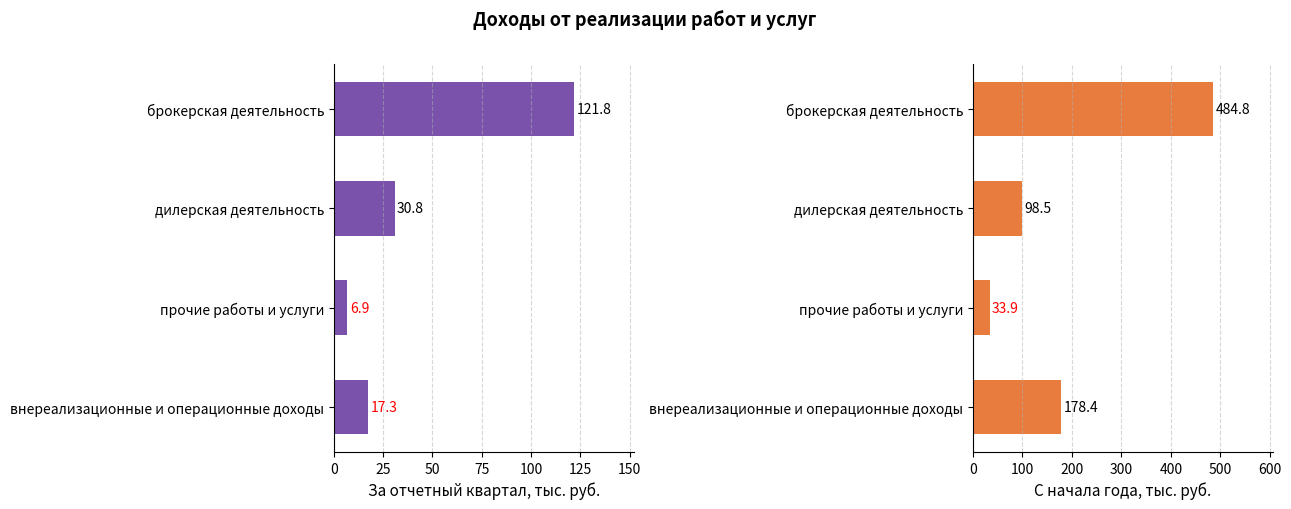

At how many categories does at least one series exceed 135?

2